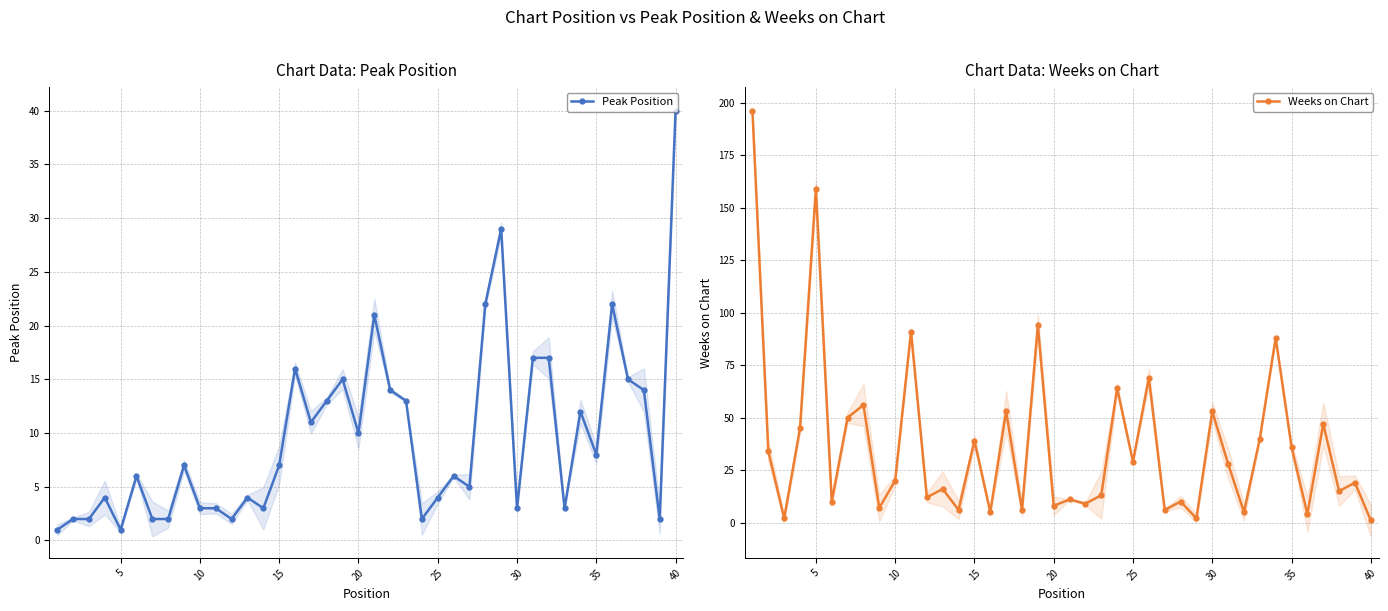

What is the difference between the maximum and minimum values in the Peak Position series?

39